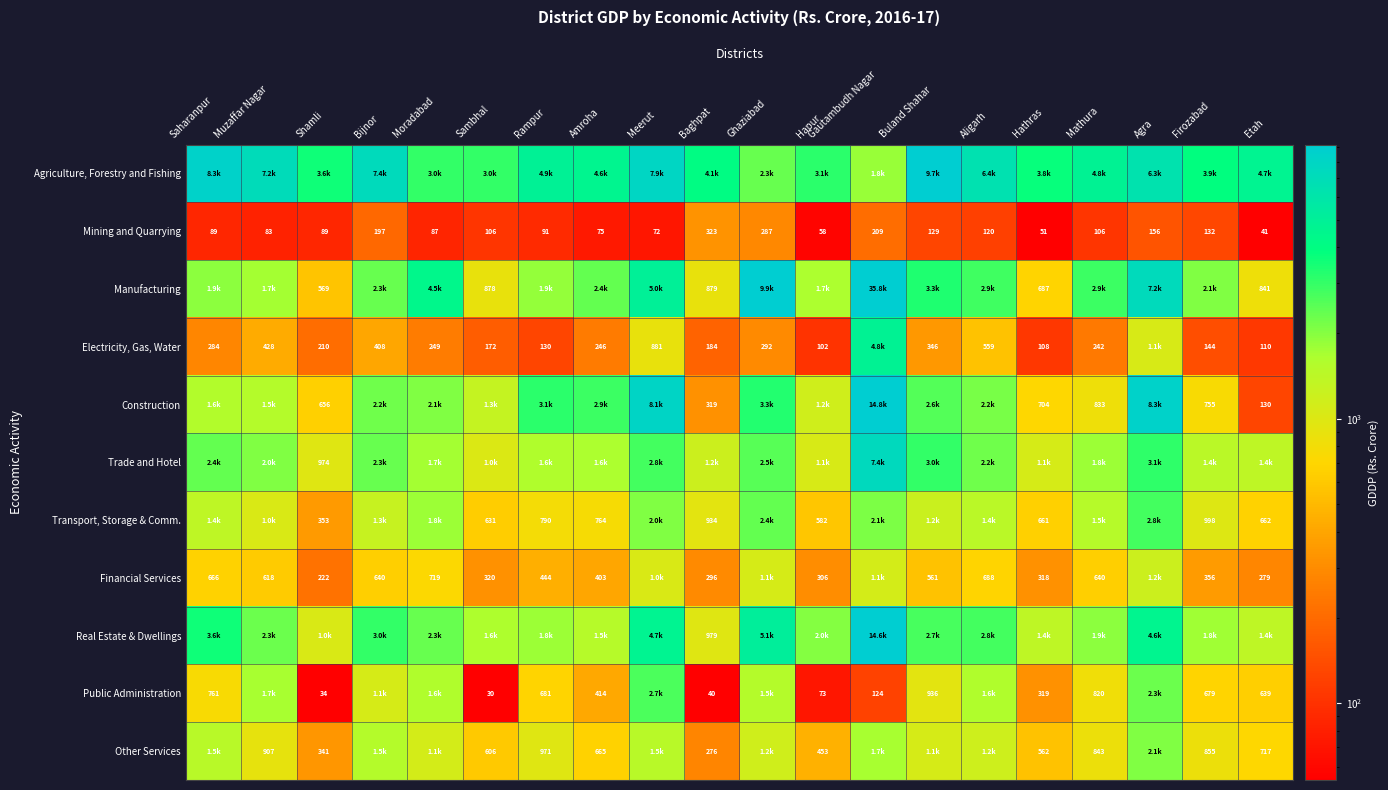

What is the smallest value displayed?

30.2